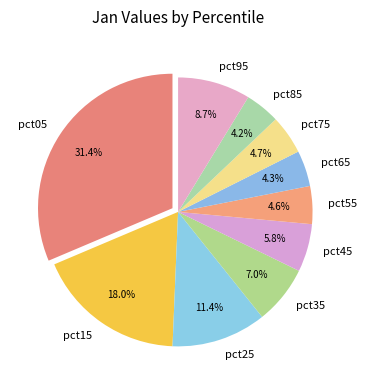

The pct25 slice represents 11% of the pie. True or false?

True